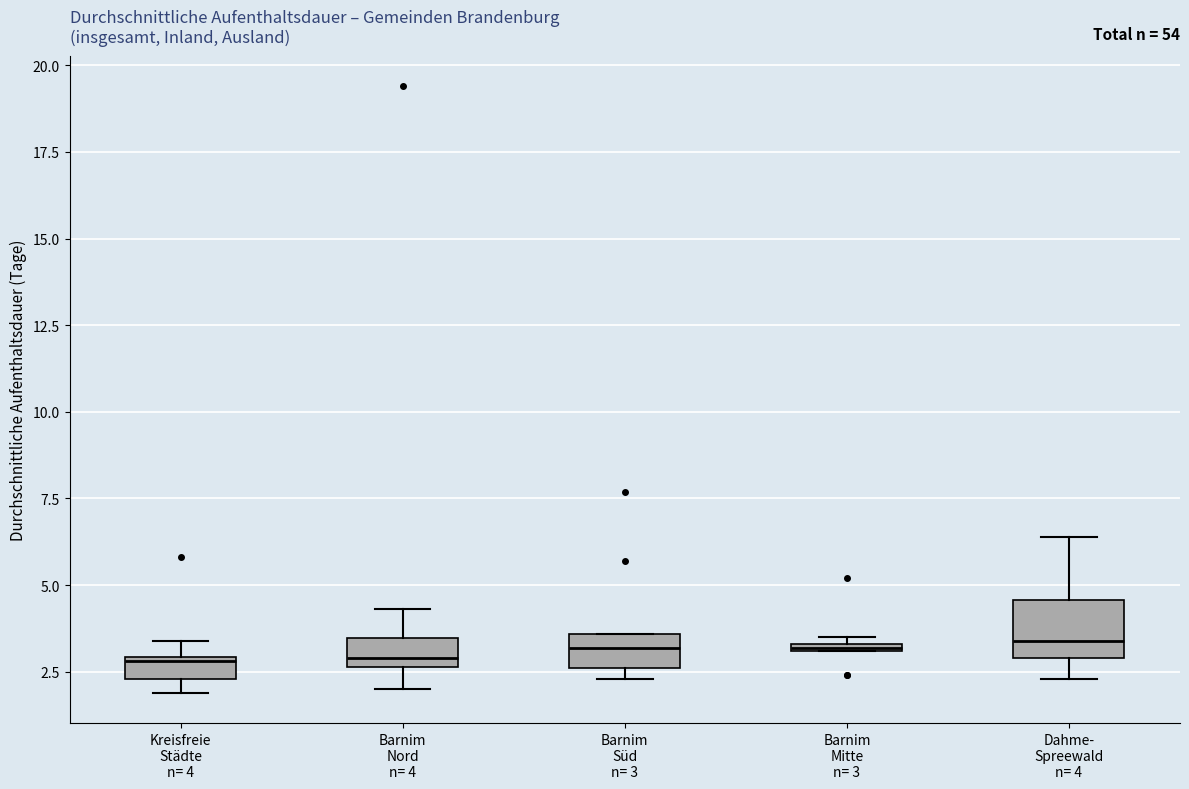

Comparing the boxes themselves (not the whiskers), which one is the tallest?

Dahme- Spreewald n= 4